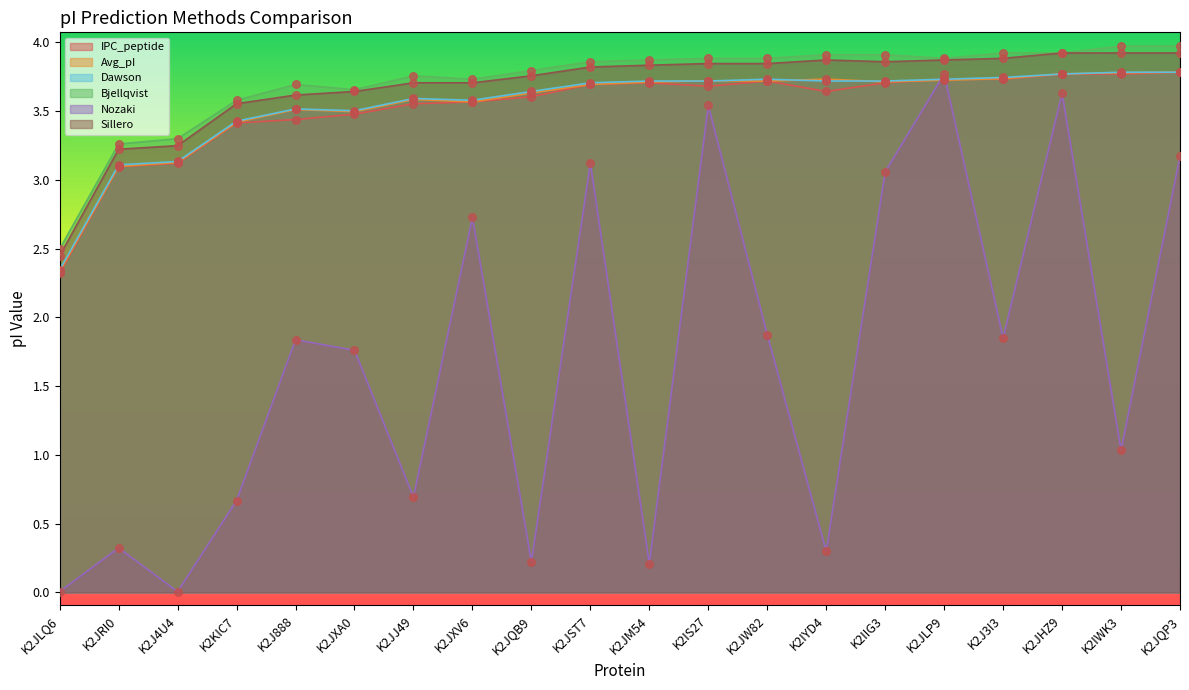

What are all the series names shown in the legend?

IPC_peptide, Avg_pI, Dawson, Bjellqvist, Nozaki, Sillero